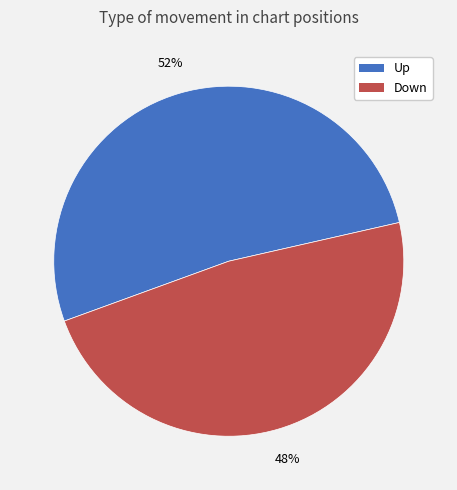

To the nearest percent, what is the difference between the largest and smallest slice percentages?

4%